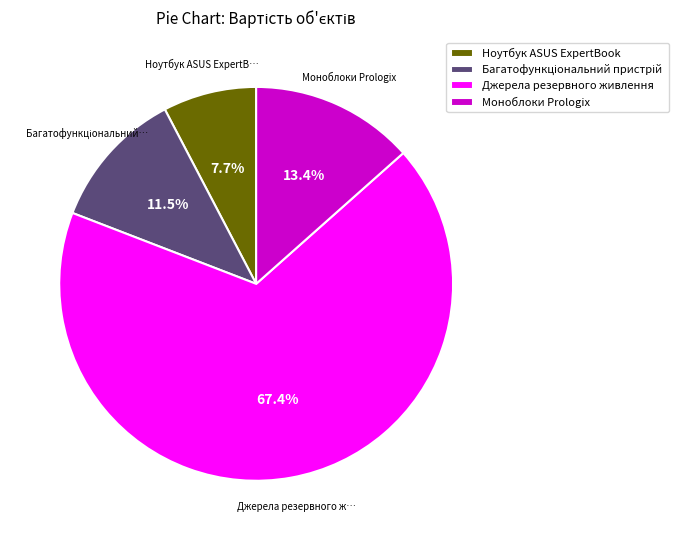

Is Ноутбук ASUS ExpertBook the majority of the pie?

No